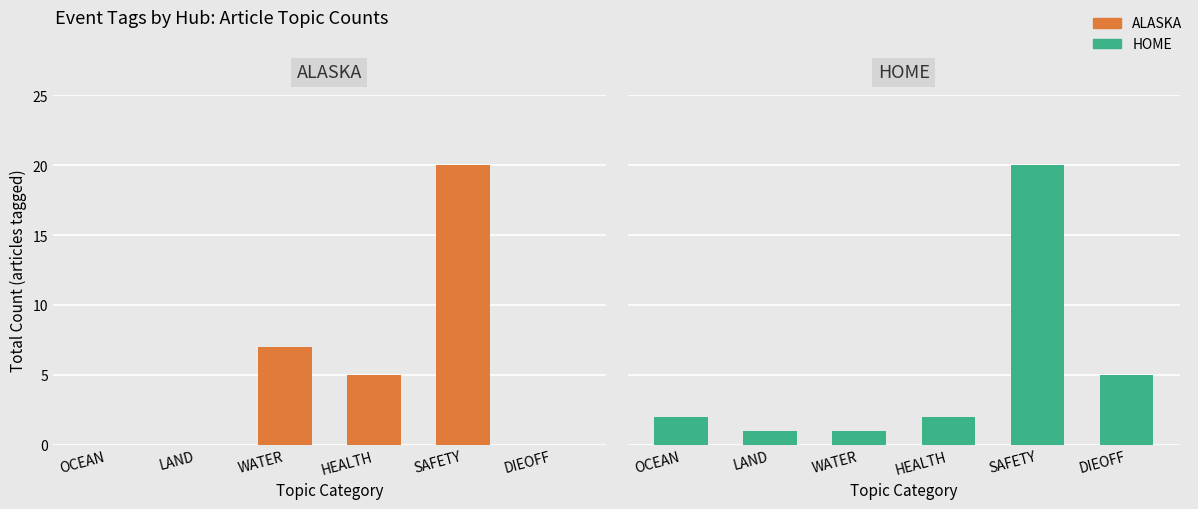

Reading left to right, what are all the values shown in this chart?

ALASKA: 0	0	7	5	20	0
HOME: 2	1	1	2	20	5